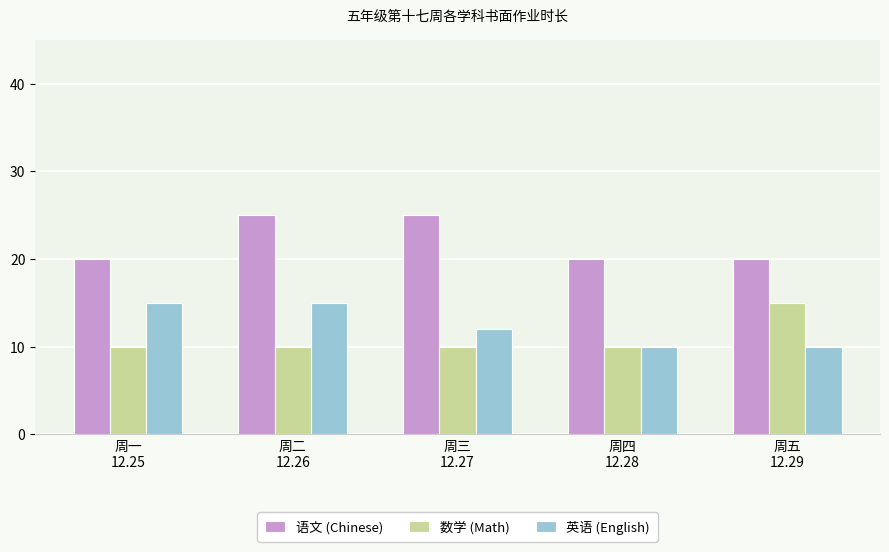

What position from the left is 周三
12.27?

3